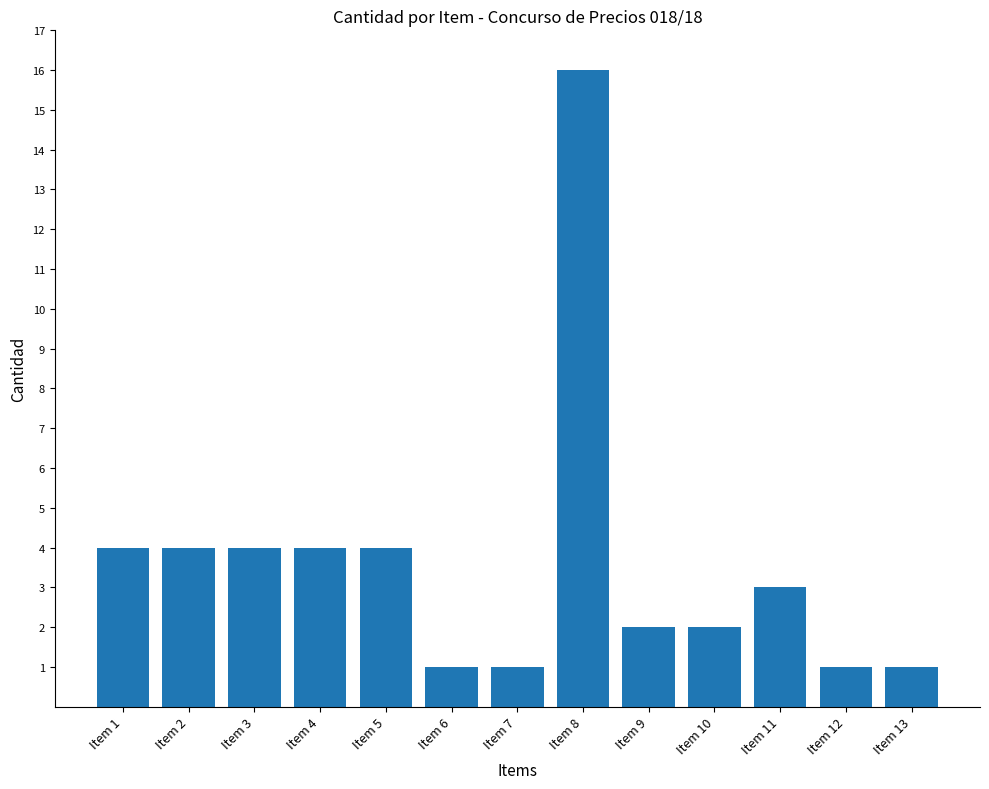

What is the ratio of the value at Item 1 to the value at Item 5?

1.0